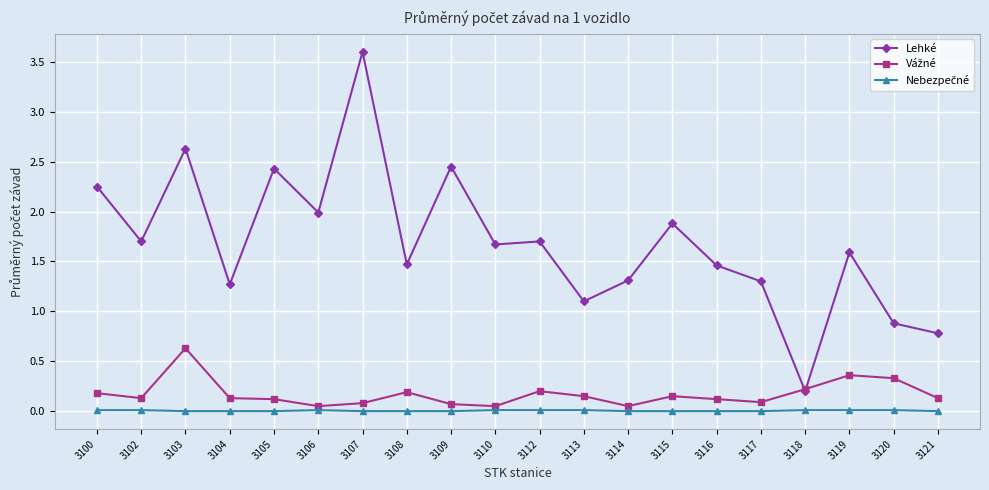

At which category does Lehké reach its first local peak?

3103